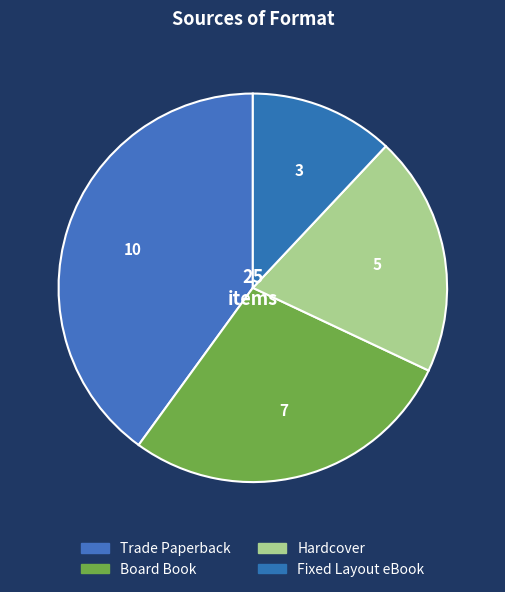

What is the ratio of the value at Hardcover to the value at Board Book?

0.7